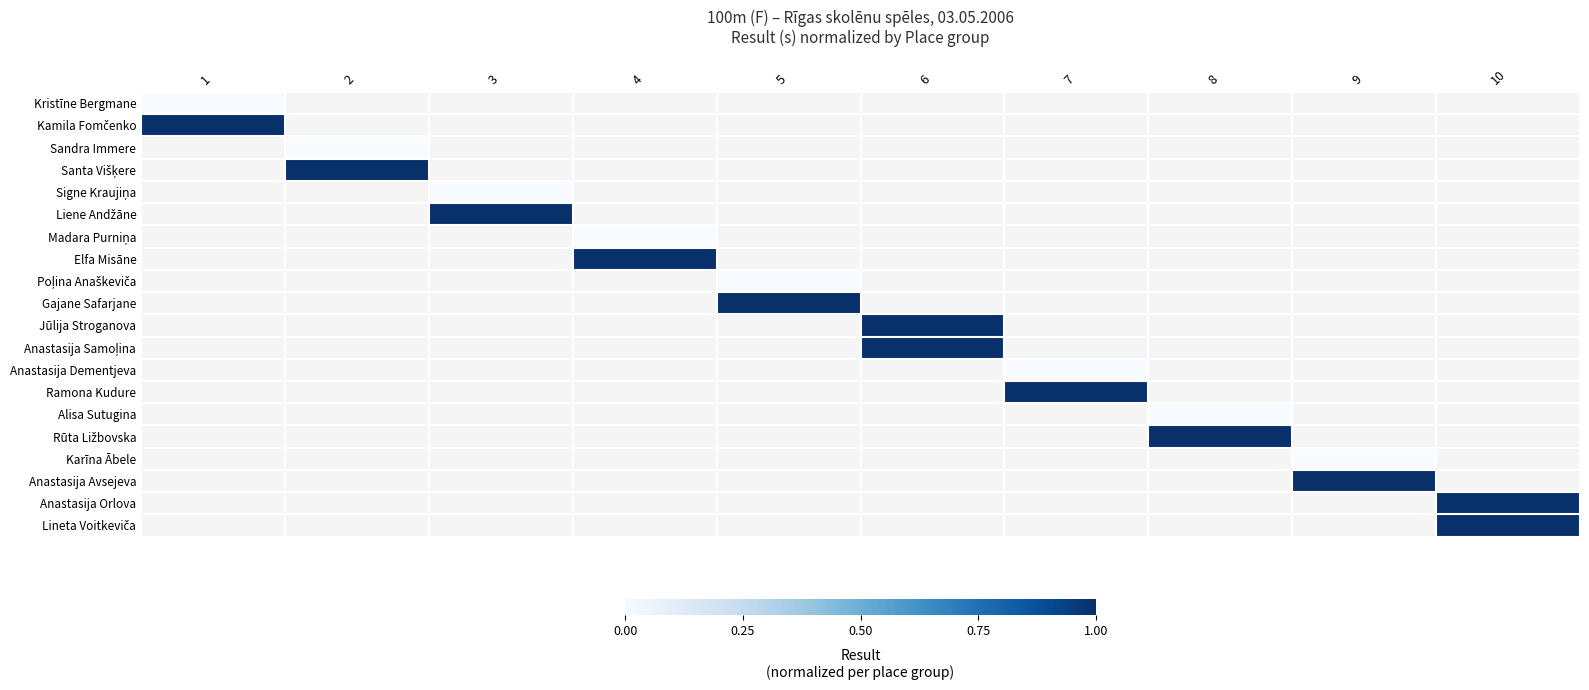

Which series has the largest range (max minus min)?

Kristīne Bergmane